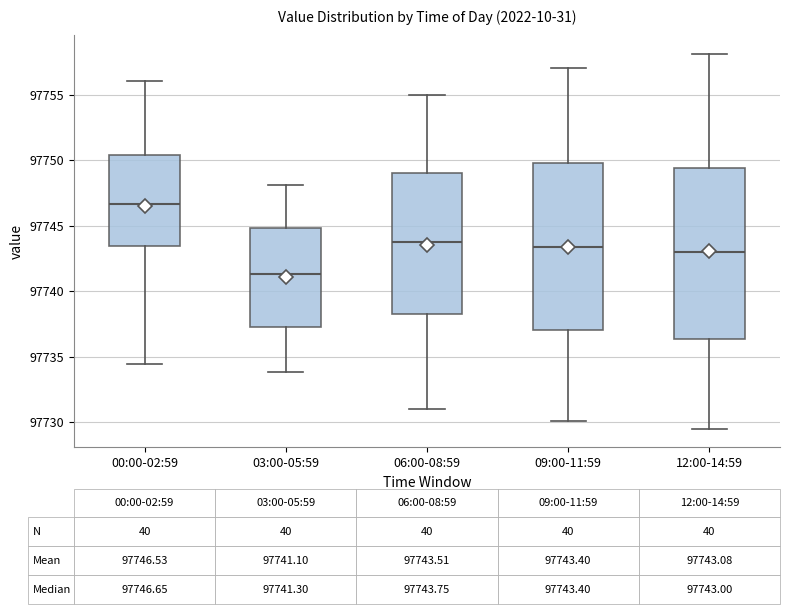

Which box has the lowest median line?

03:00-05:59